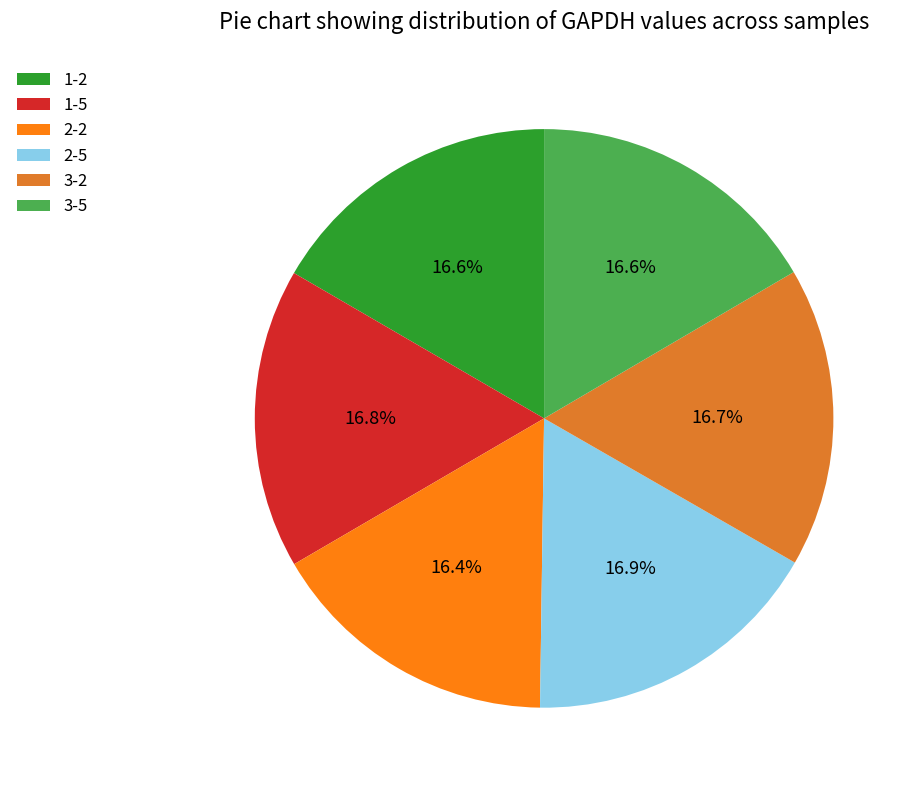

Approximately how many times larger is the value at 2-5 compared to 3-2?

1.0